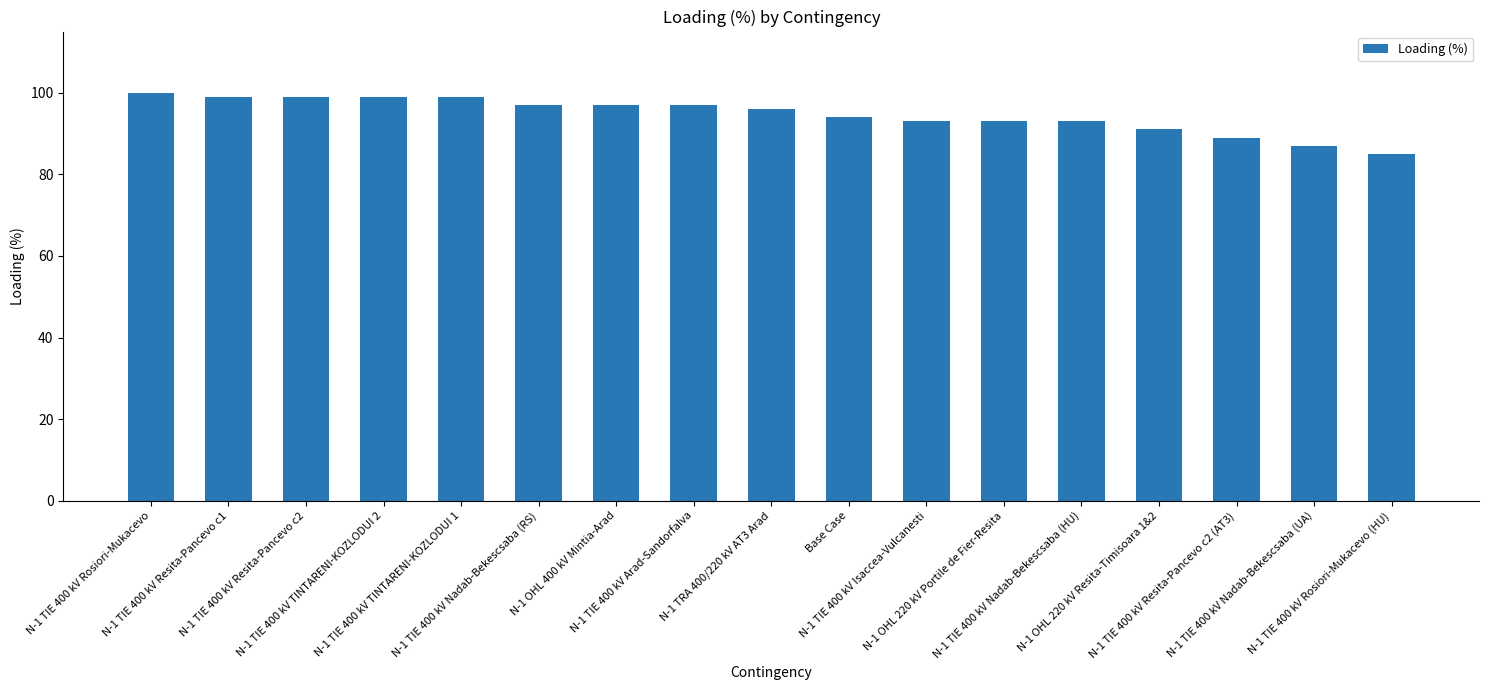

Read the value at N-1 OHL 220 kV Resita-Timisoara 1&2, to the nearest 10.

90